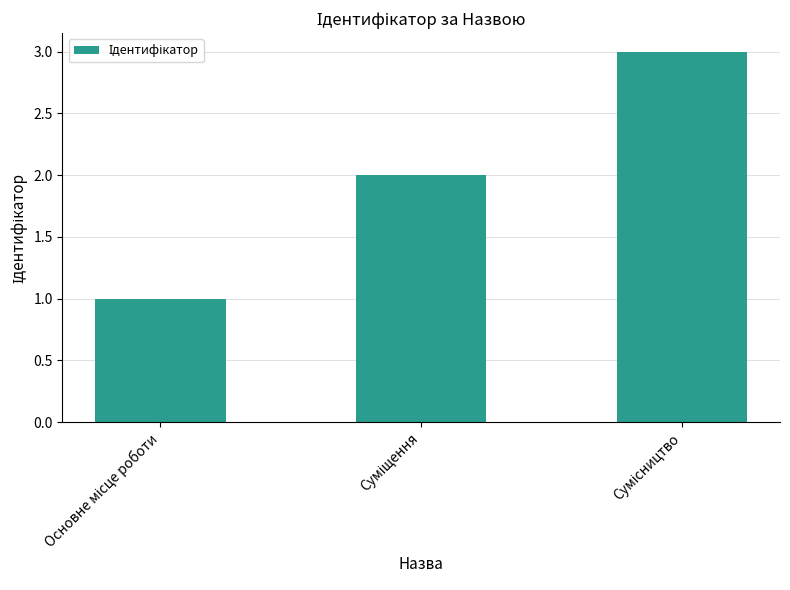

What is the minimum value shown in the chart?

1